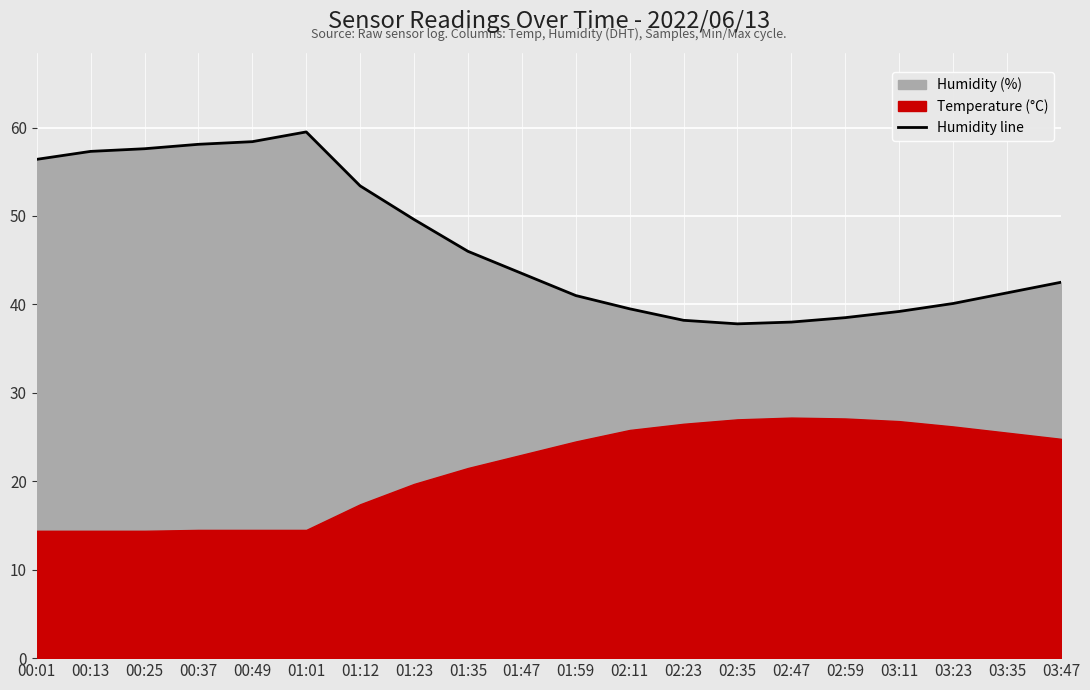

True or false: the data has more than 1 interior local peaks.

False